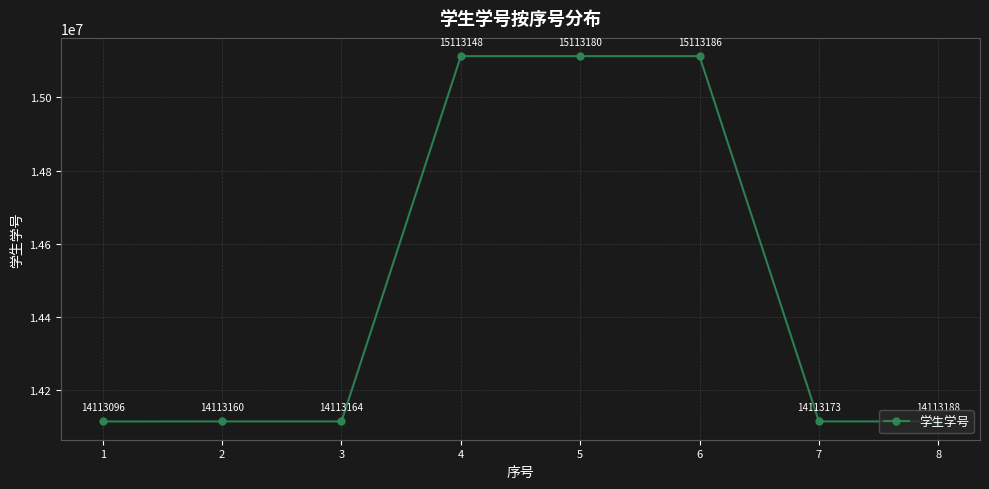

How many lines are shown in the chart?

1